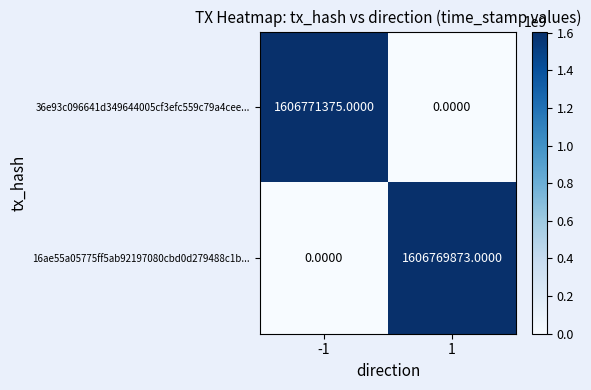

What is the sum of all 16ae55a05775ff5ab92197080cbd0d279488c1b... values?

1606769873